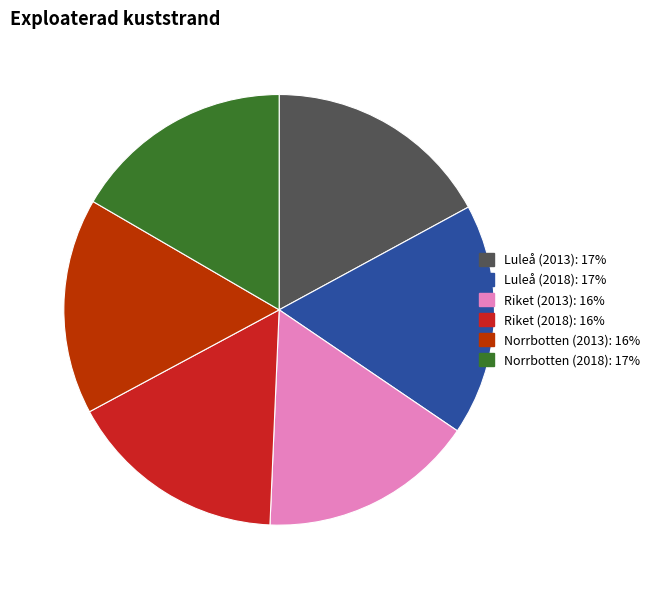

Approximately how many times larger is the value at Luleå (2013) compared to Norrbotten (2018)?

1.0